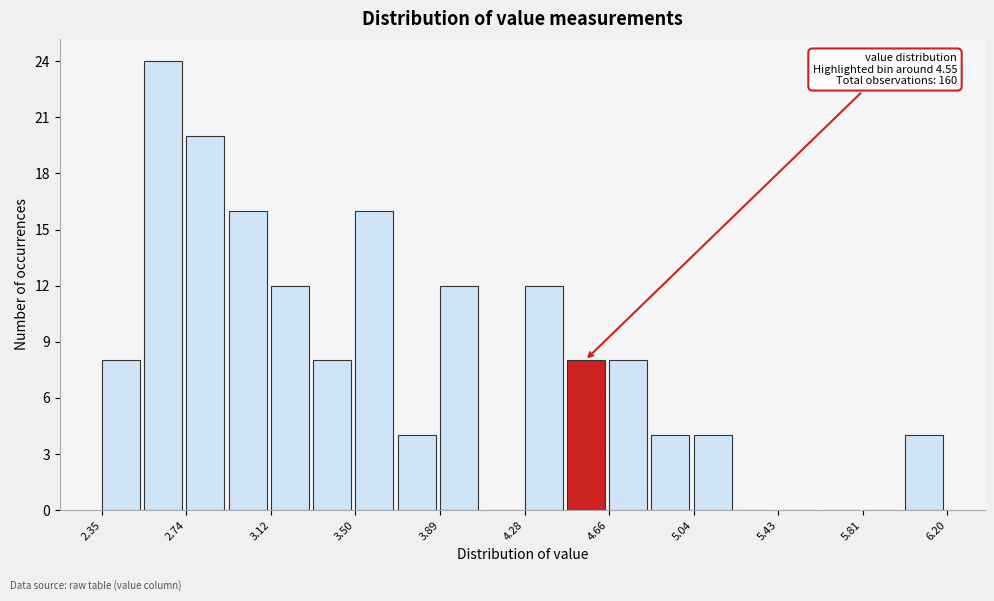

Around what value on the x-axis is the tallest bar? Give the approximate position of its centre, as read against the axis.

2.65